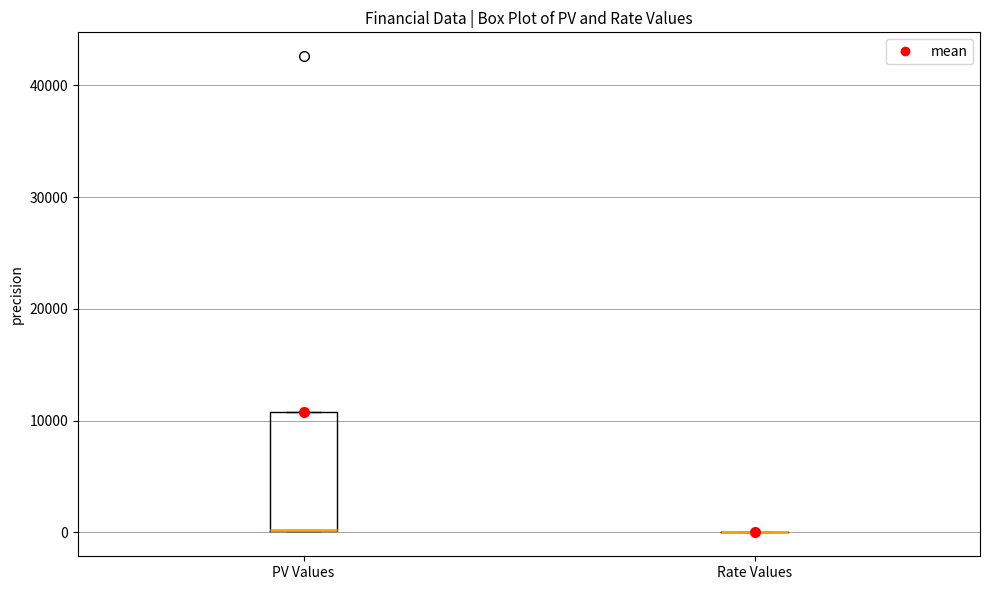

Which box is the tallest, from its lower edge to its upper edge?

PV Values